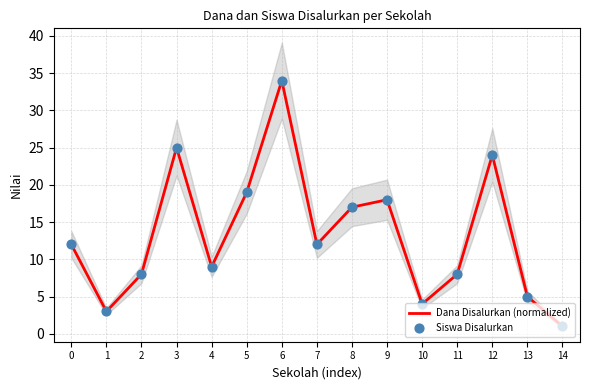

What is the total value across all series at 9?

36